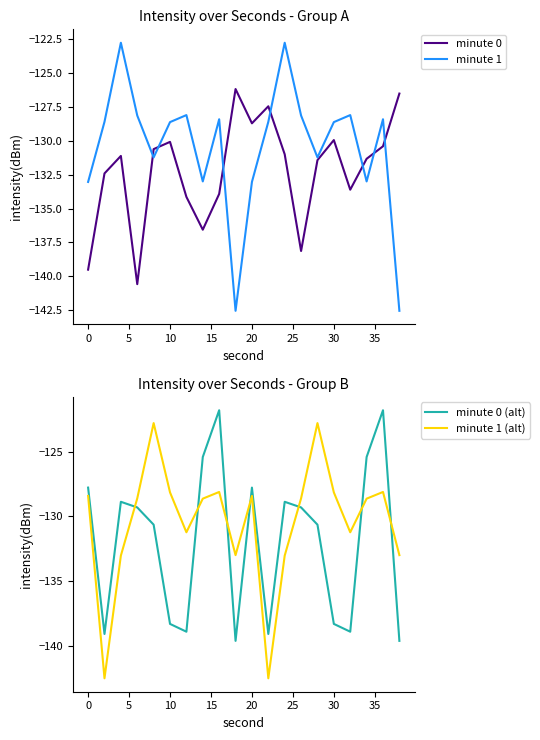

What are all the series names shown in the legend?

minute 0, minute 1, minute 0 (alt), minute 1 (alt)